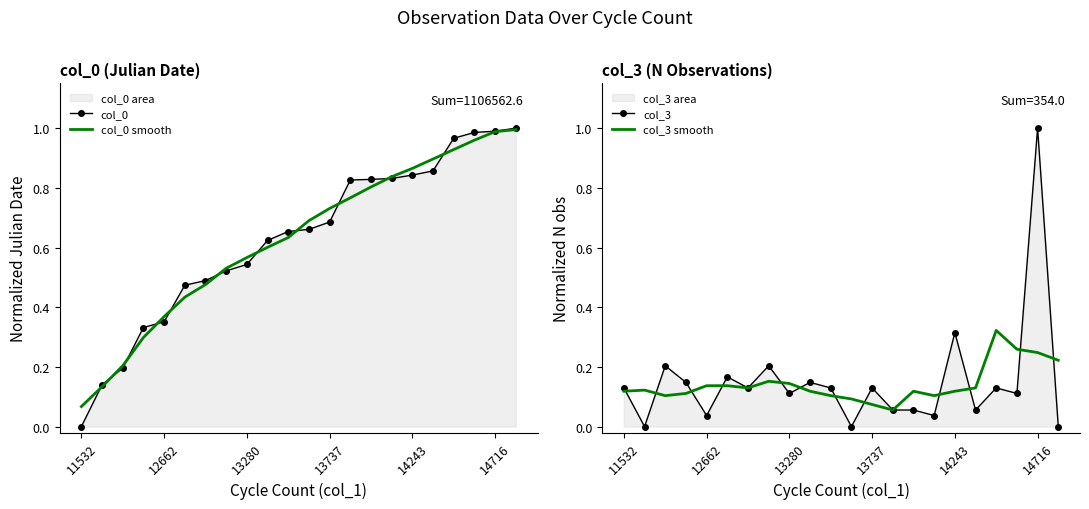

Reading left to right, extract all data points from this chart.

col_0: 0.0	0.1	0.2	0.3	0.4	0.5	0.5	0.5	0.5	0.6	0.7	0.7	0.7	0.8	0.8	0.8	0.8	0.9	1.0	1.0	1.0	1.0
col_0 smooth: 0.1	0.1	0.2	0.3	0.4	0.4	0.5	0.5	0.6	0.6	0.6	0.7	0.7	0.8	0.8	0.8	0.9	0.9	0.9	1.0	1.0	1.0
col_3: 0.1	0.0	0.2	0.1	0.0	0.2	0.1	0.2	0.1	0.1	0.1	0.0	0.1	0.1	0.1	0.0	0.3	0.1	0.1	0.1	1.0	0.0
col_3 smooth: 0.1	0.1	0.1	0.1	0.1	0.1	0.1	0.2	0.1	0.1	0.1	0.1	0.1	0.1	0.1	0.1	0.1	0.1	0.3	0.3	0.2	0.2